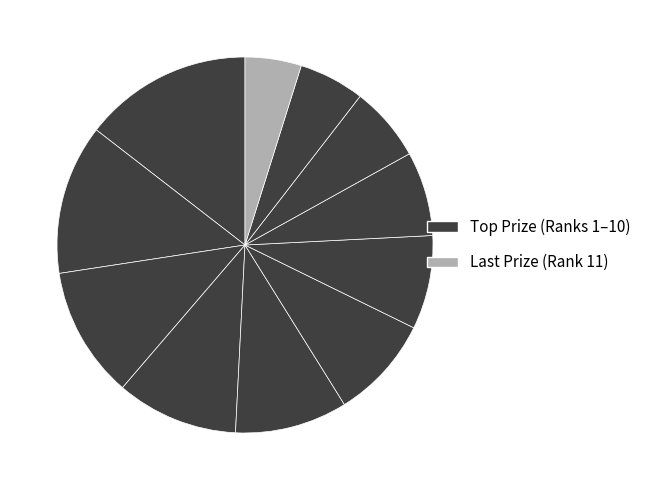

How many slices are in this pie chart?

11